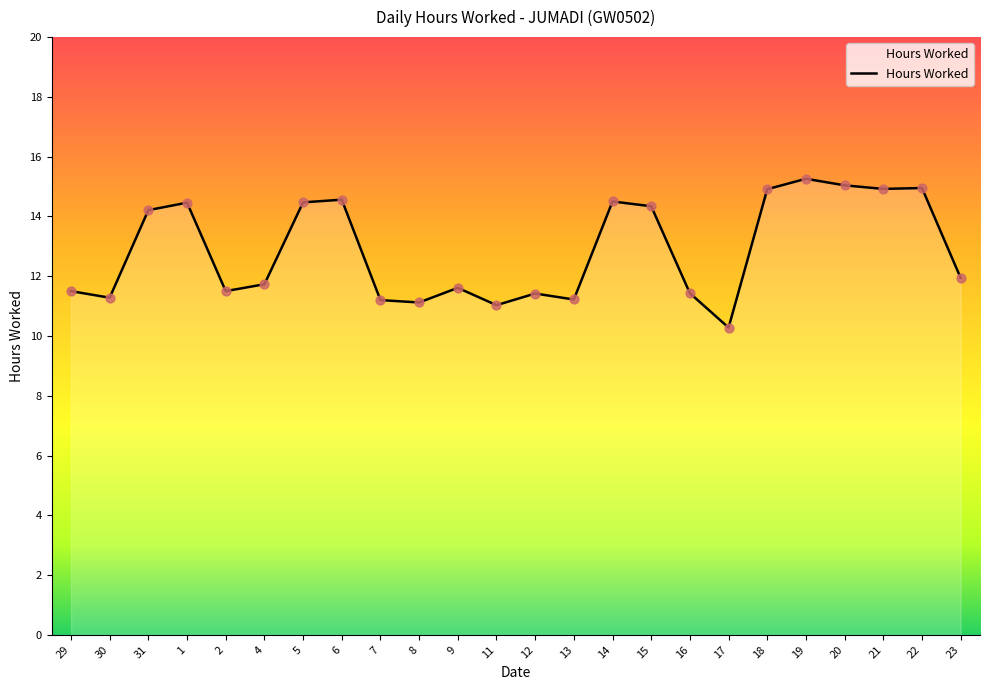

What is the change in value from 7 to 18?

+3.7